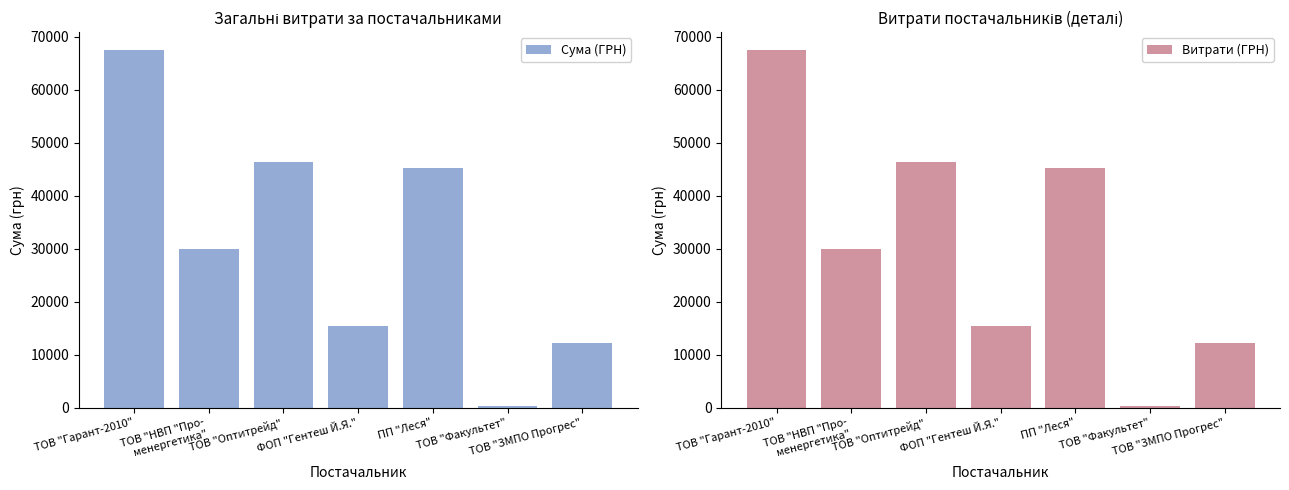

Reading left to right, transcribe all the data shown in this chart.

Сума (ГРН): ТОВ "Гарант-2010"=67499.4	ТОВ "НВП "Про-
менергетика"=30016.8	ТОВ "Оптитрейд"=46318.3	ФОП "Гентеш Й.Я."=15358.3	ПП "Леся"=45207.5	ТОВ "Факультет"=365.0	ТОВ "ЗМПО Прогрес"=12147.0
Витрати (ГРН): ТОВ "Гарант-2010"=67499.4	ТОВ "НВП "Про-
менергетика"=30016.8	ТОВ "Оптитрейд"=46318.3	ФОП "Гентеш Й.Я."=15358.3	ПП "Леся"=45207.5	ТОВ "Факультет"=365.0	ТОВ "ЗМПО Прогрес"=12147.0